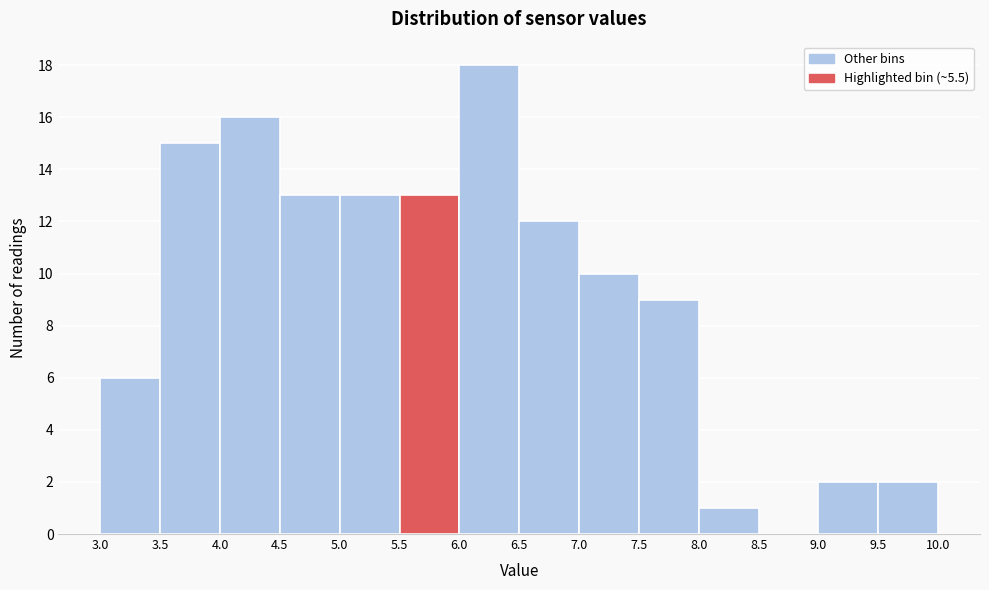

Reading left to right, list every bar in this chart as the range it spans on the x-axis followed by its height. The values are not printed on the chart, so give them approximately, as read against the axis.

3.0 to 3.5: 6
3.5 to 4.0: 15
4.0 to 4.5: 16
4.5 to 5.0: 13
5.0 to 5.5: 13
5.5 to 6.0: 13
6.0 to 6.5: 18
6.5 to 7.0: 12
7.0 to 7.5: 10
7.5 to 8.0: 9
8.0 to 8.5: 1
8.5 to 9.0: 0
9.0 to 9.5: 2
9.5 to 10.0: 2